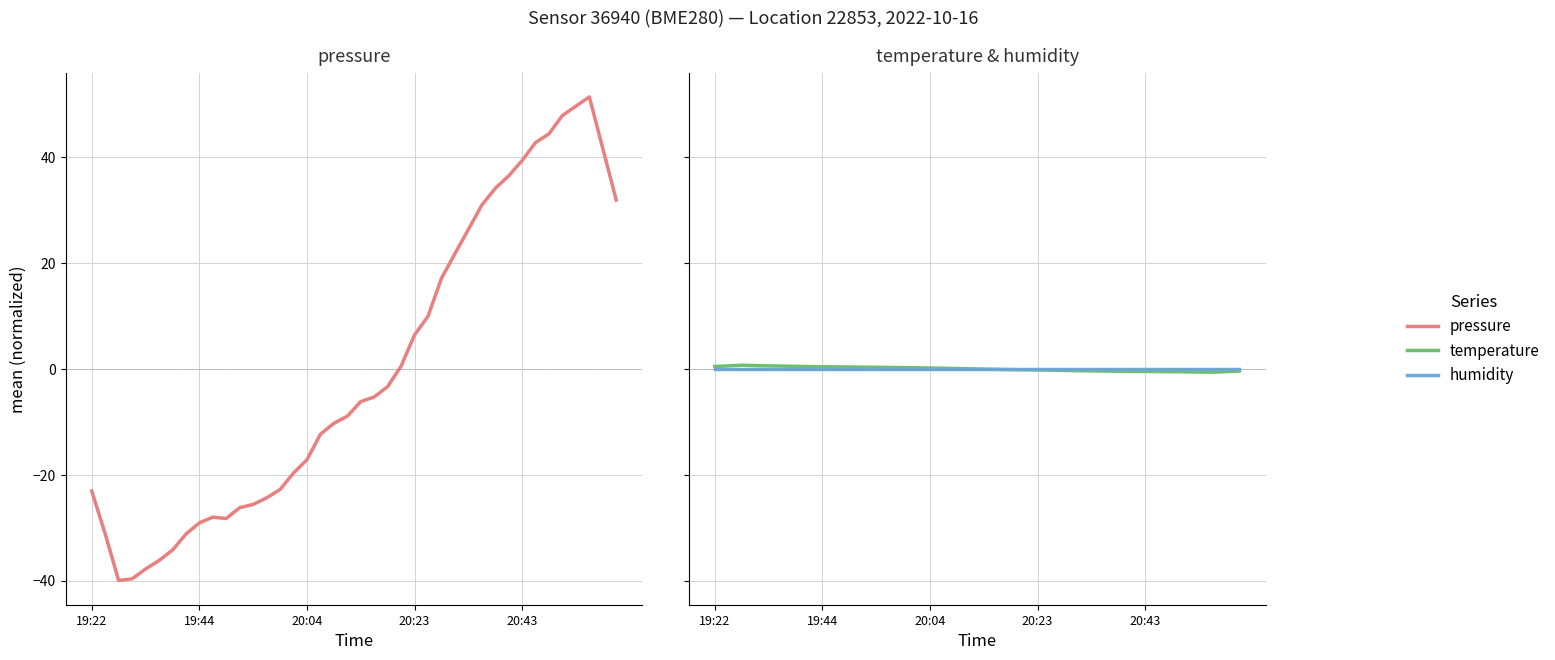

Between 19:44 and 32, which series saw the biggest shift?

pressure